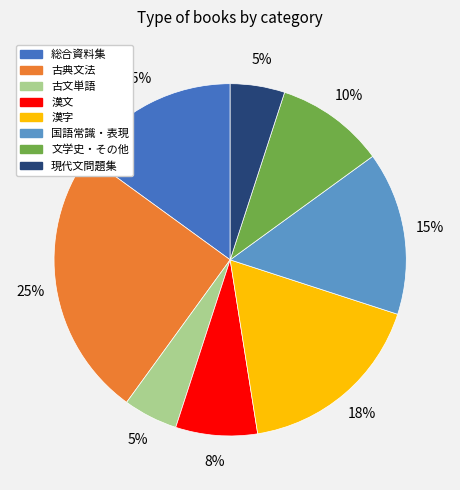

Between 文学史・その他 and 古典文法, which is larger?

古典文法